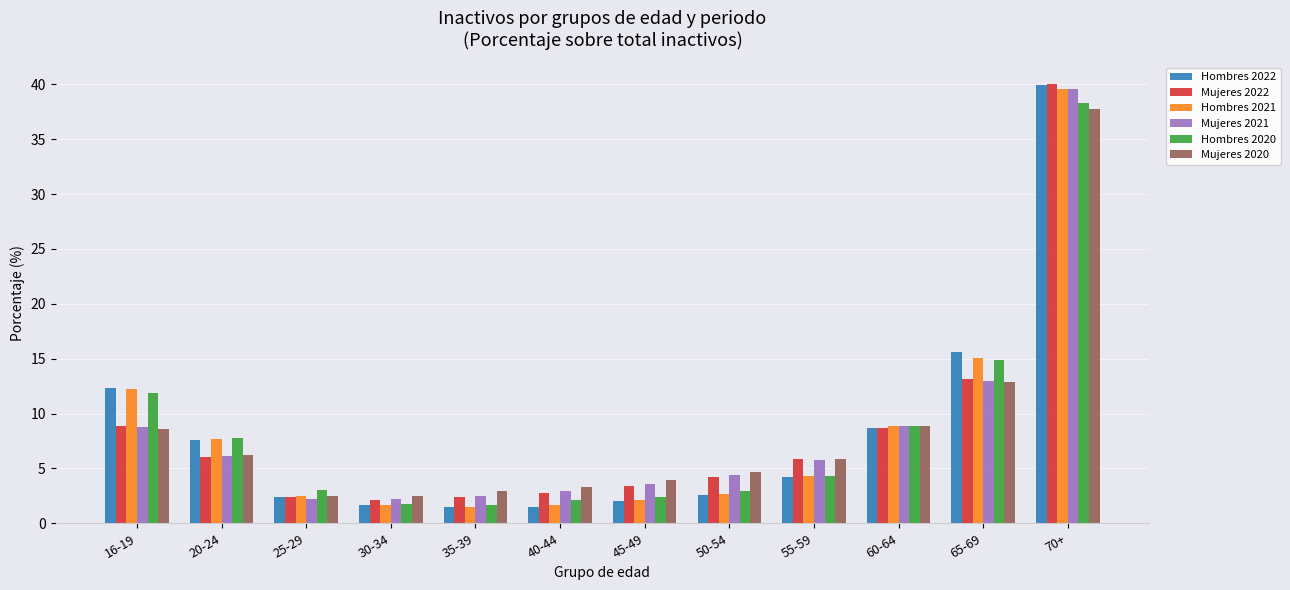

How many groups of bars are there?

12